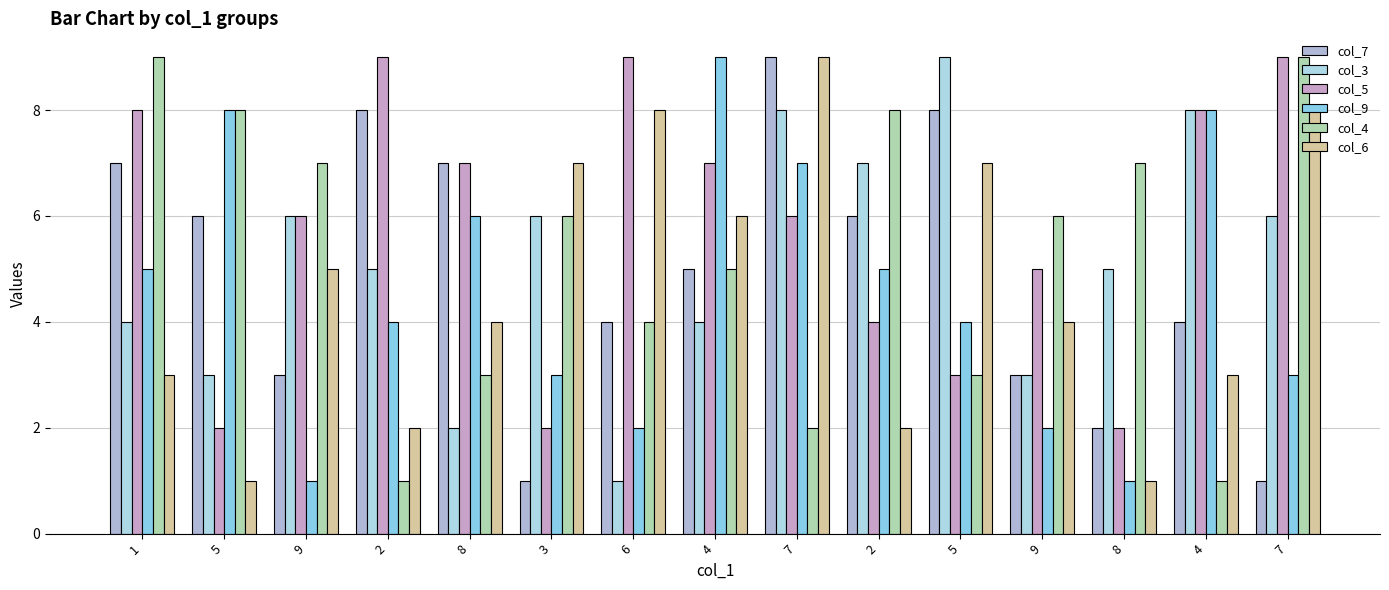

The value of col_4 at 1 is 16. True or false?

False